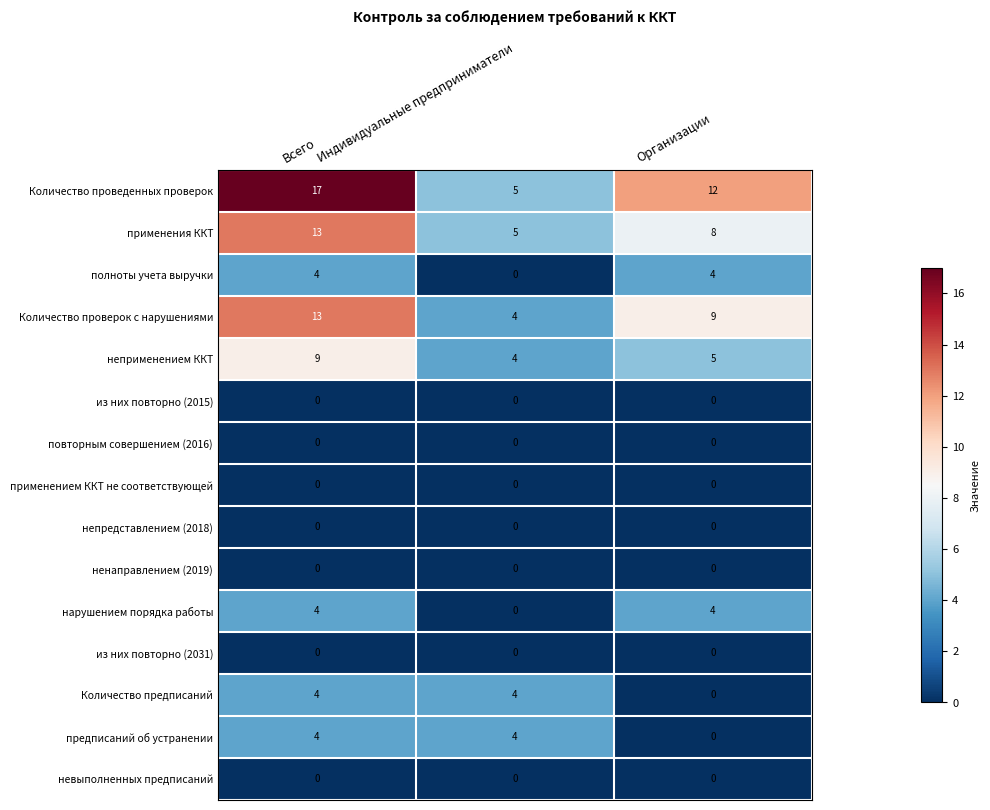

Which series has the largest range (max minus min)?

Количество проведенных проверок